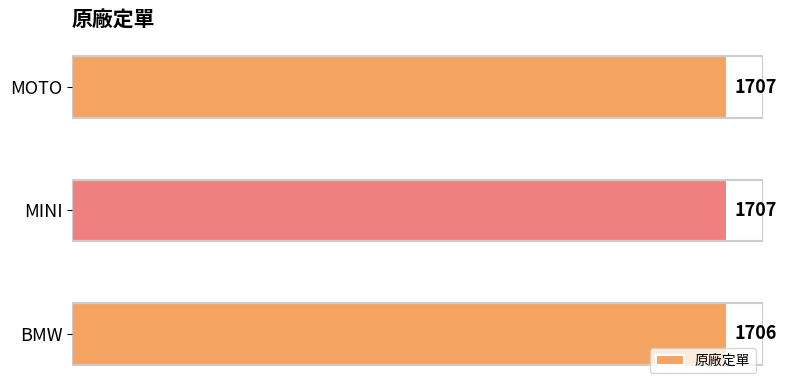

Count the number of categories in the chart.

3